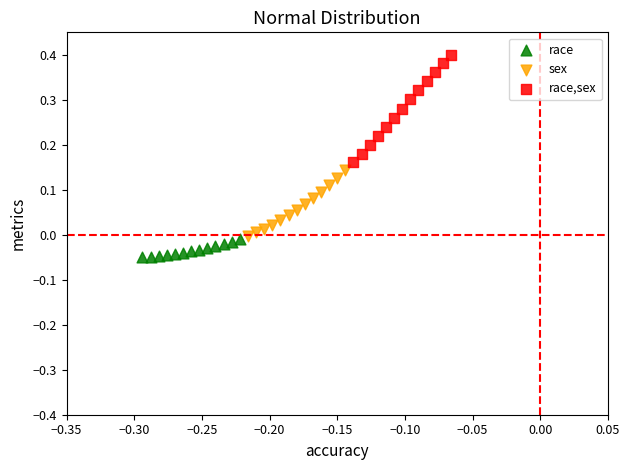

What are all the series names shown in the legend?

race, sex, race,sex